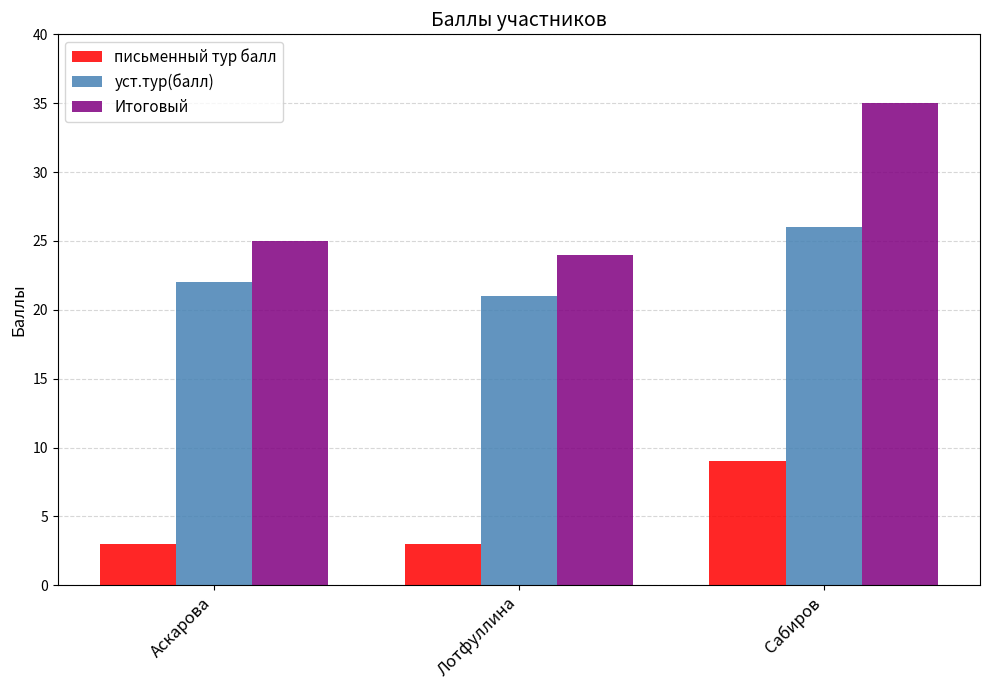

Which series changed the most between Аскарова and Сабиров?

Итоговый